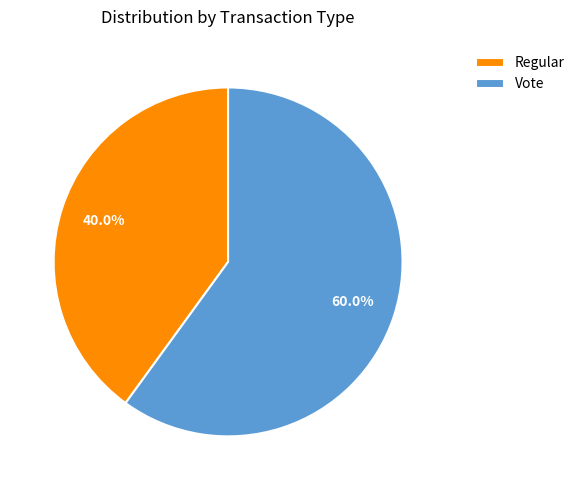

Is there a majority slice in this chart?

Yes